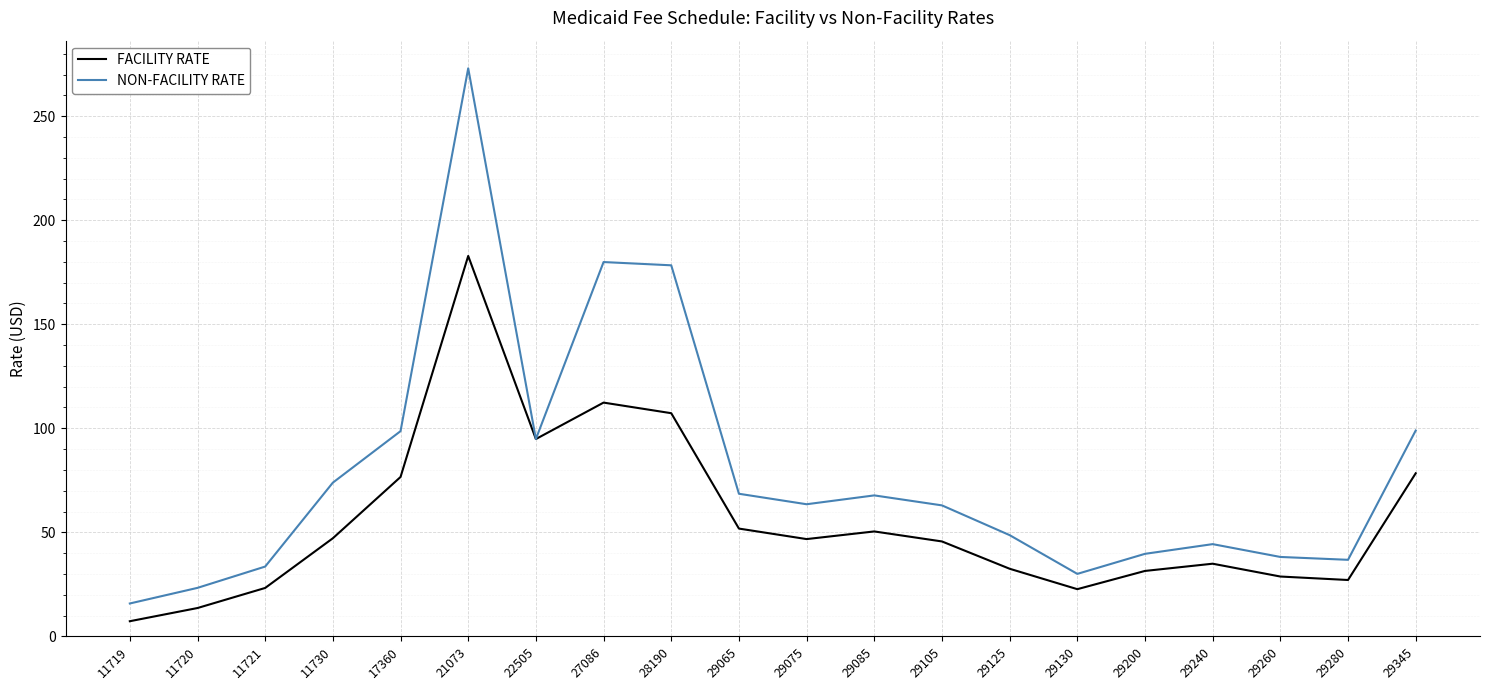

Which series changed the most between 11719 and 29065?

NON-FACILITY RATE